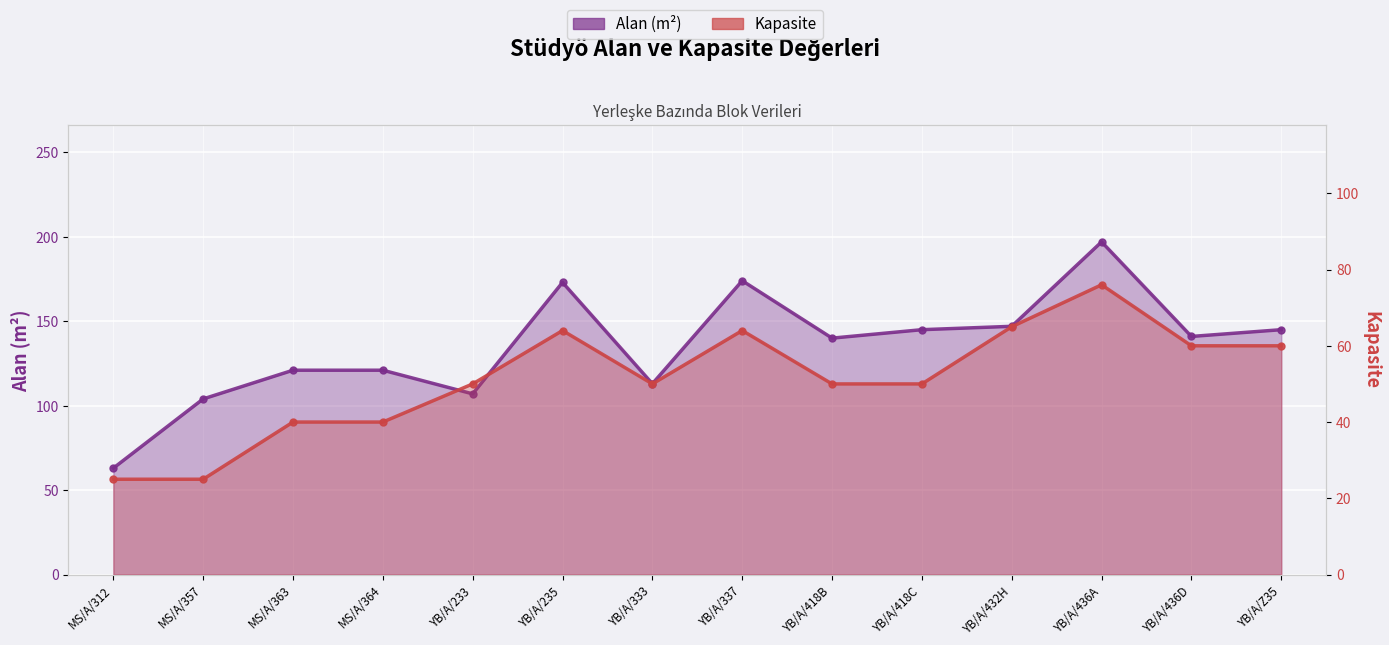

At which category is the sum across all series the highest?

YB/A/436A